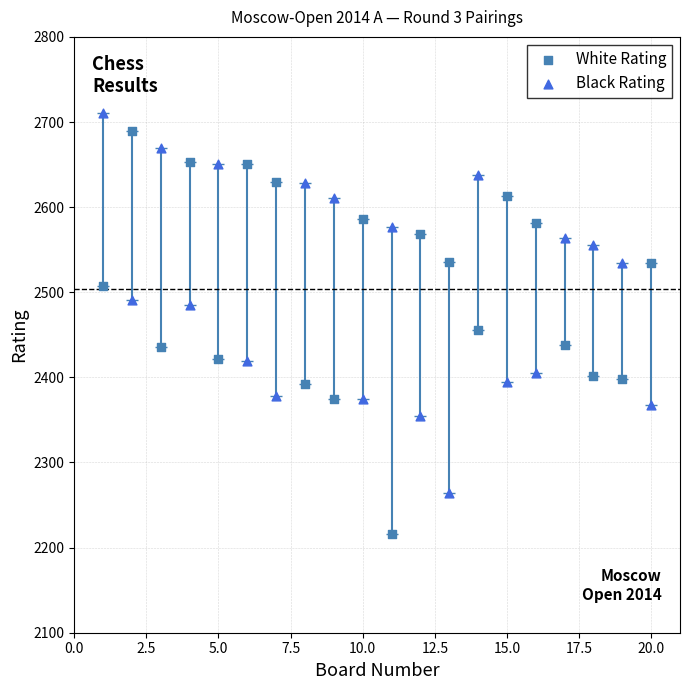

Which series contains the highest Y value?

Black Rating